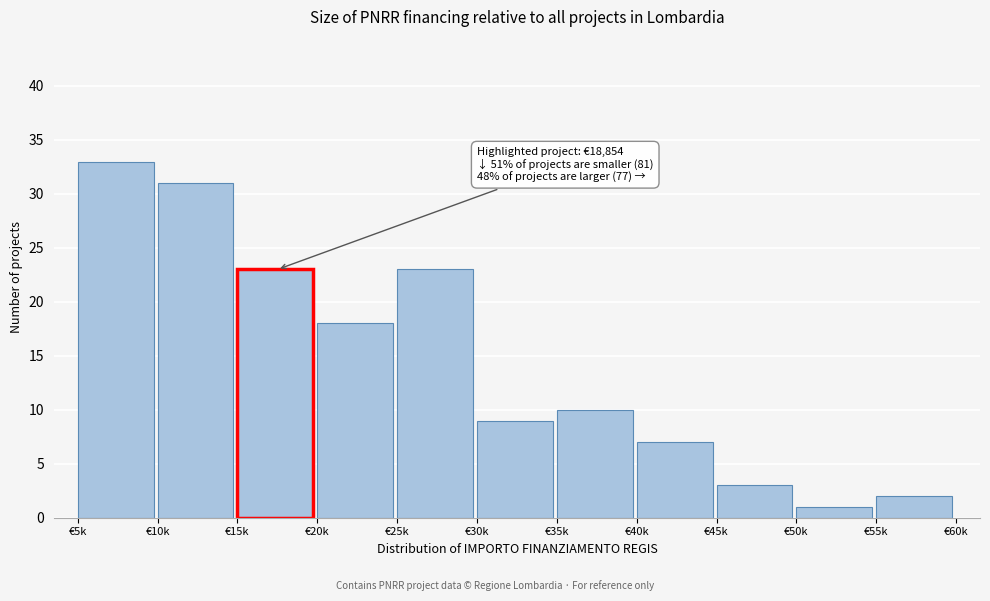

Reading left to right, list all the values displayed in this chart.

33	31	23	18	23	9	10	7	3	1	2